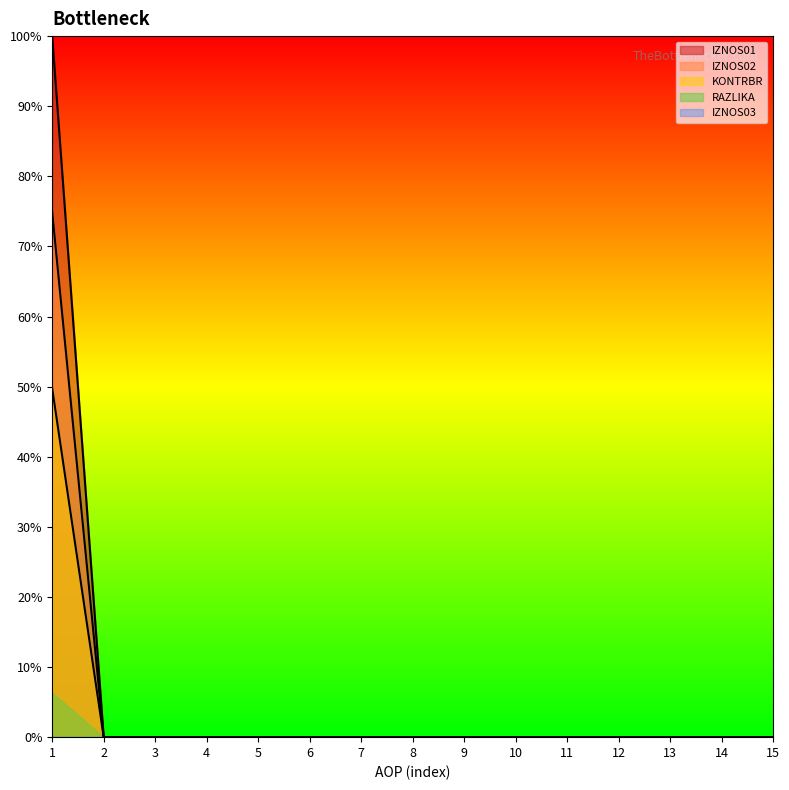

How many series are shown in this chart?

5